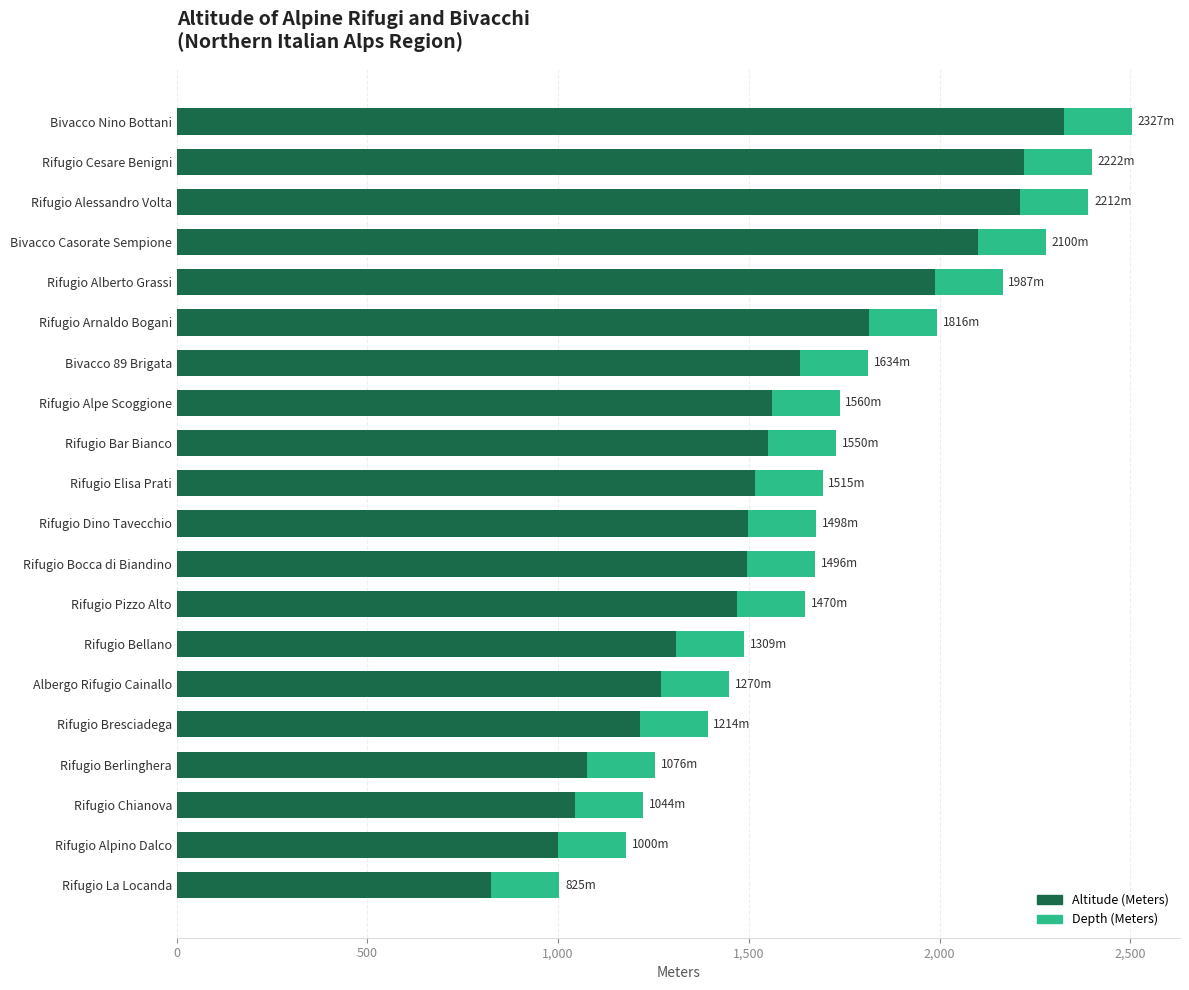

Is it true that Altitude (Meters) equals 1816 at Rifugio Arnaldo Bogani?

True